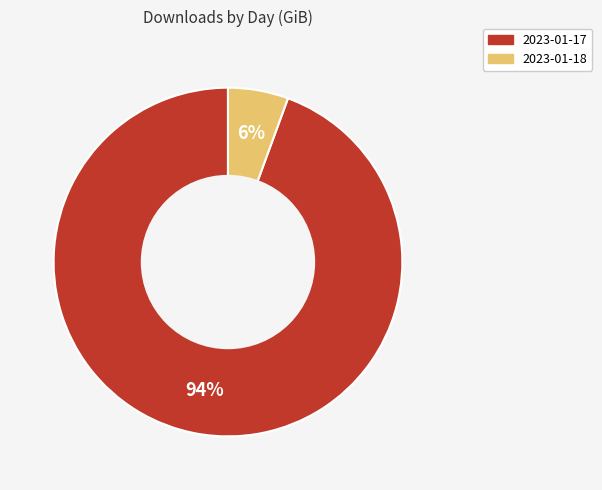

What percentage is the 2023-01-17 slice, to the nearest percent?

94%